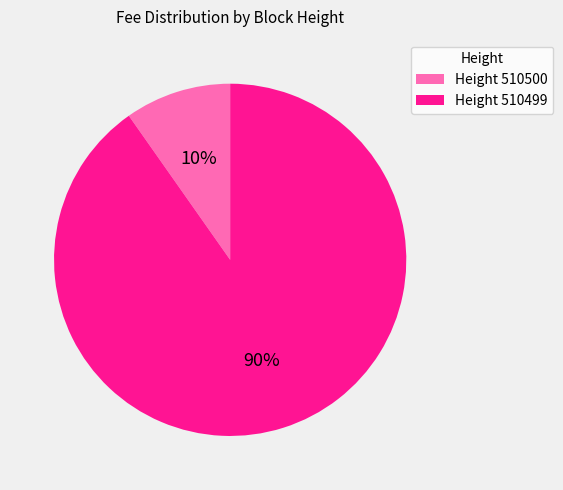

Rank the categories by value from lowest to highest.

Height 510500, Height 510499